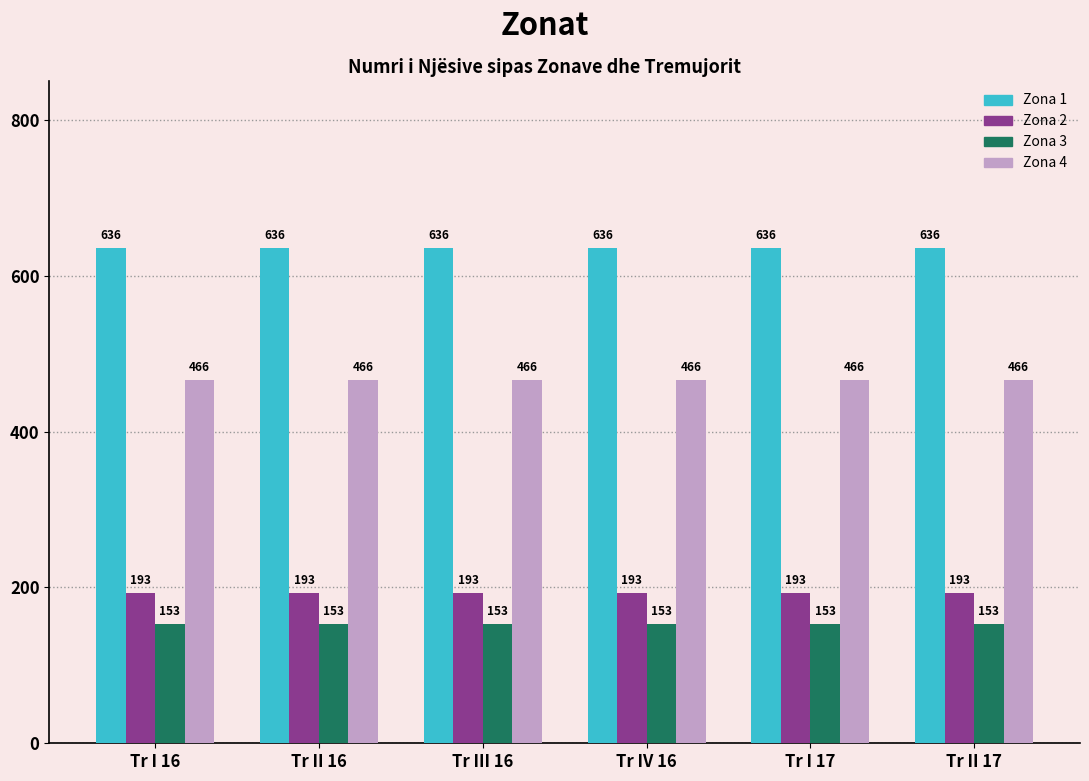

What is the difference between the highest and lowest values at Tr III 16?

483